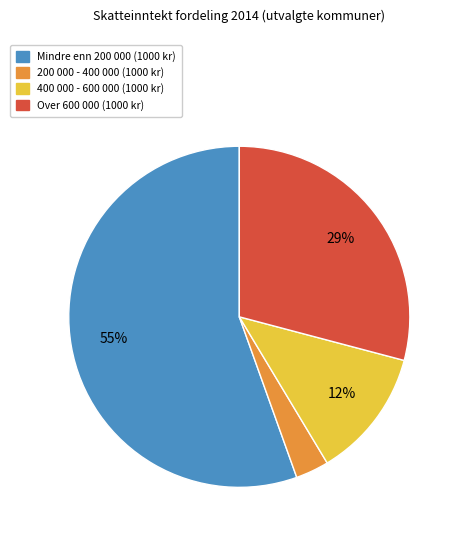

To the nearest percent, what is the average slice percentage?

25%